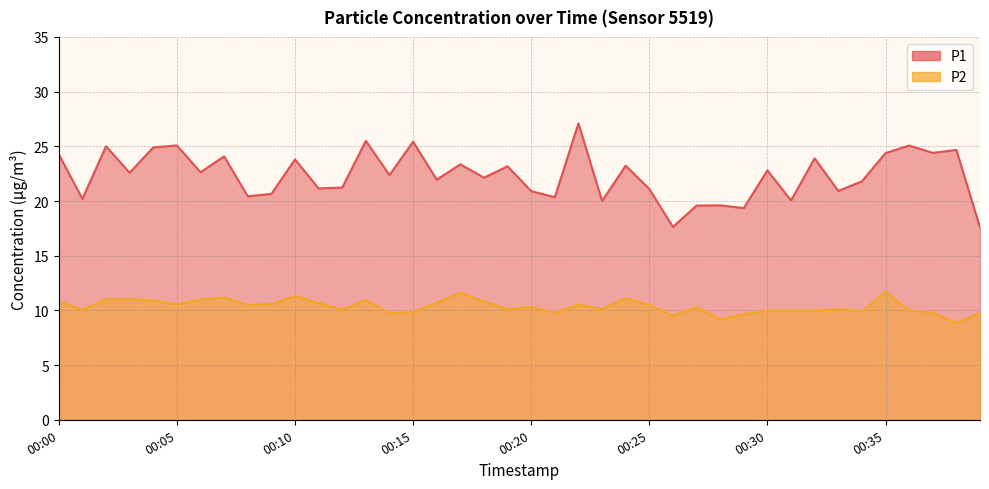

True or false: P1 has more than 1 points higher than both neighbors.

True